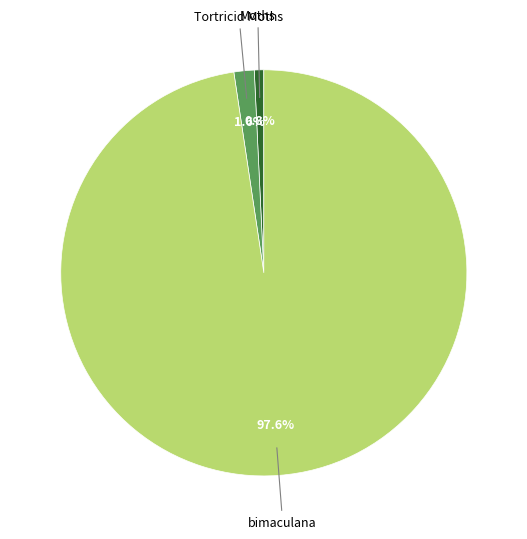

Is there any slice that represents more than half of the pie?

Yes